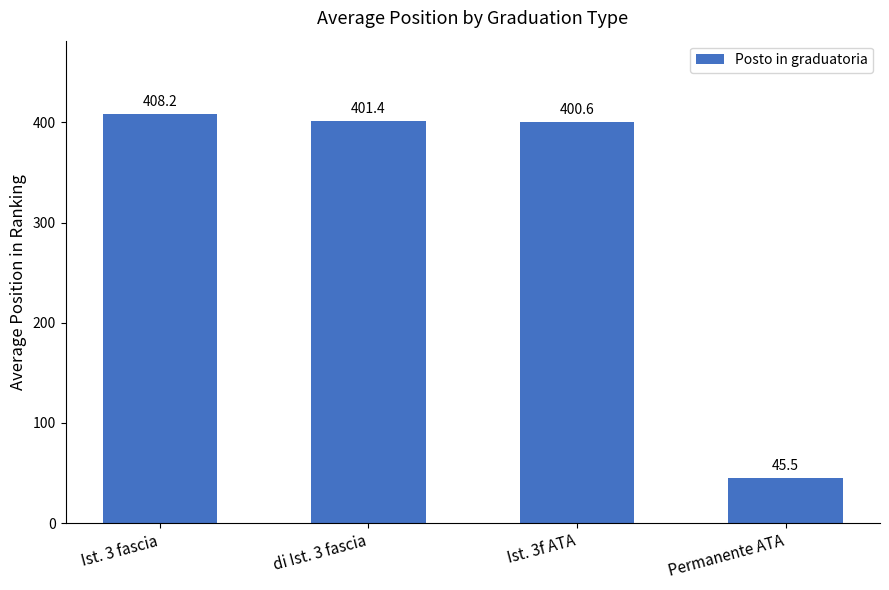

What is the average value?

313.9